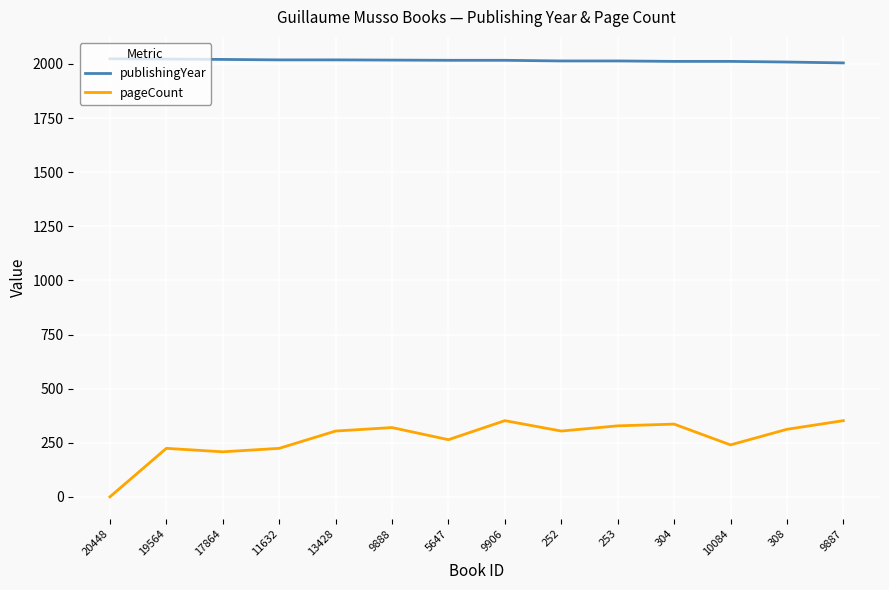

What is the sum of the publishingYear values at 9887 and 19564?

4028